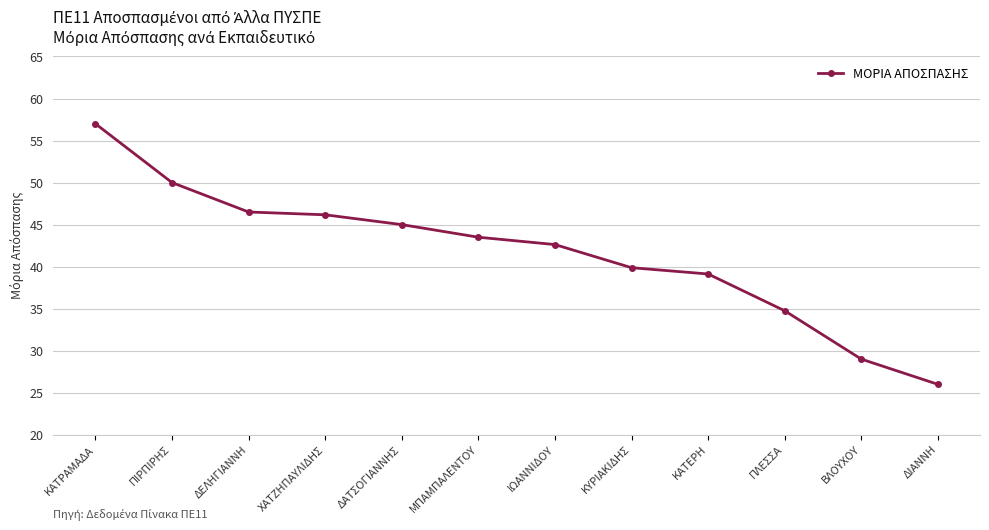

At which label does the data first exceed 43?

ΚΑΤΡΑΜΑΔΑ